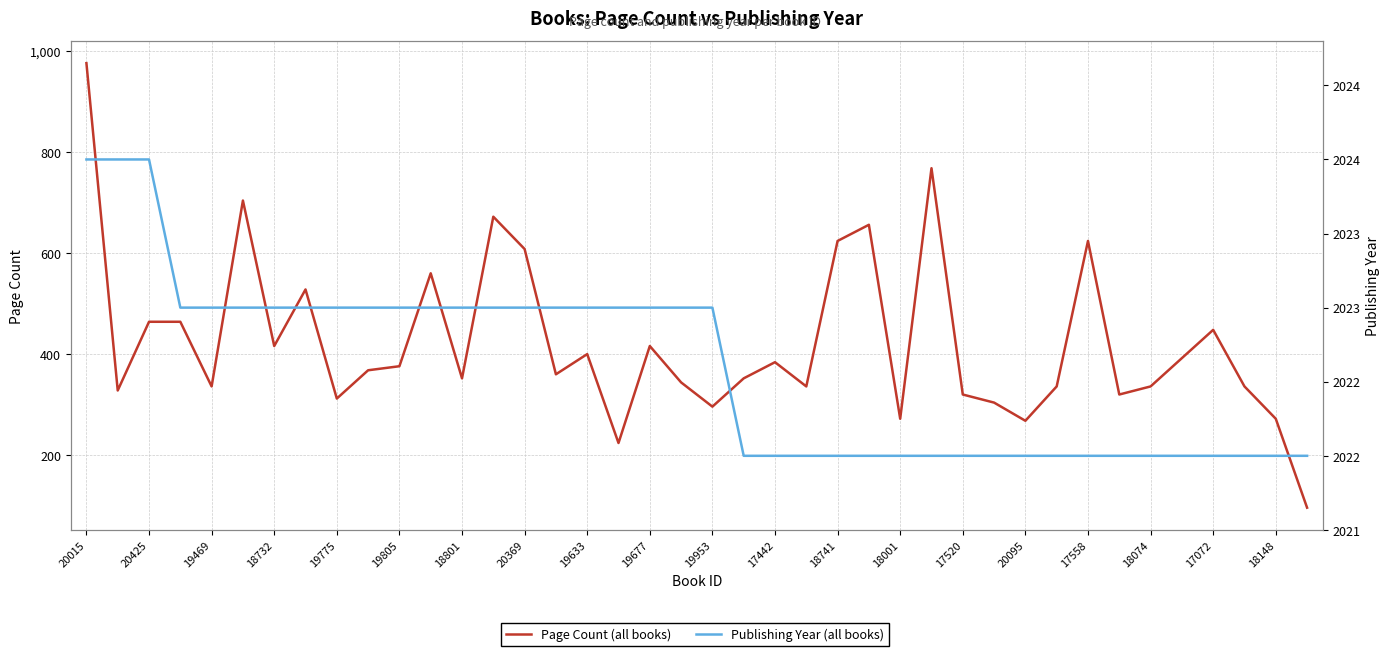

Rank the series by their average value, from highest to lowest.

Publishing Year, Page Count